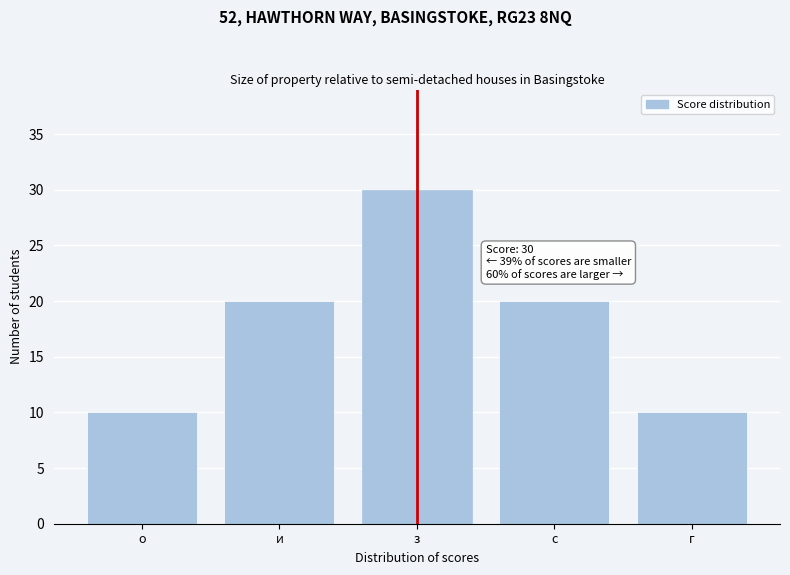

Reading right to left, what are all the values shown in this chart?

10	20	30	20	10